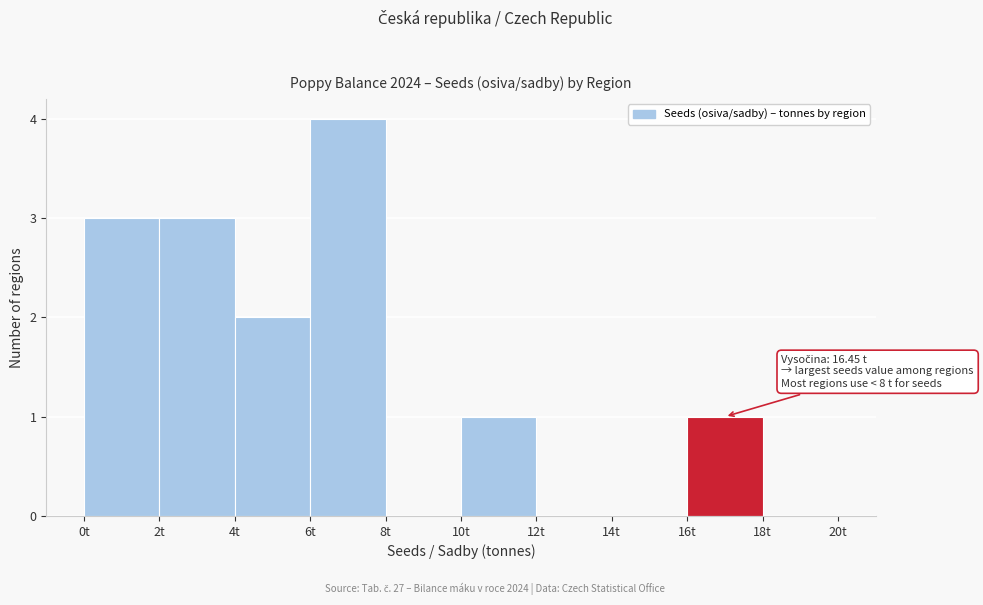

Over which range of the x-axis is the bar tallest?

6 to 8